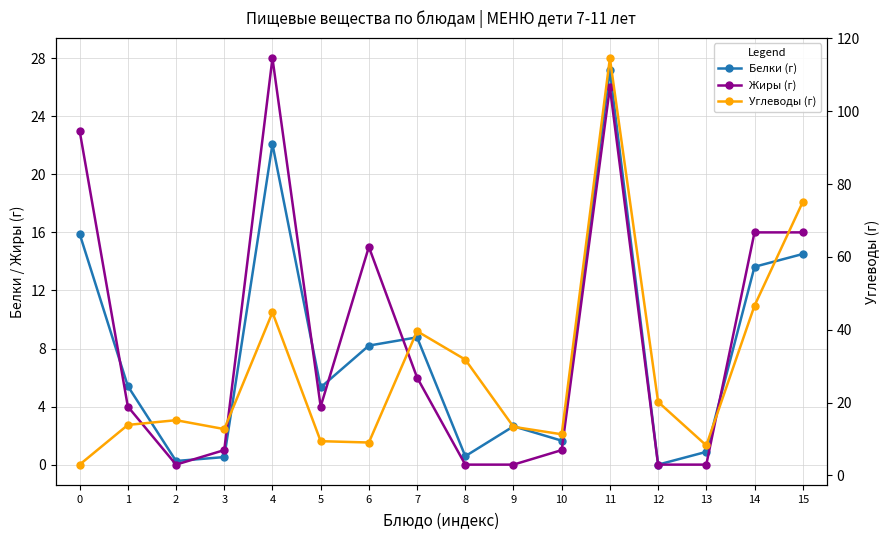

Reading right to left, list all the values displayed in this chart.

Белки (г): 14.5	13.6	0.9	0.0	27.2	1.6	2.6	0.6	8.8	8.2	5.3	22.1	0.5	0.2	5.4	15.9
Жиры (г): 16.0	16.0	0.0	0.0	26.0	1.0	0.0	0.0	6.0	15.0	4.0	28.0	1.0	0.0	4.0	23.0
Углеводы (г): 75.1	46.6	8.2	20.2	114.6	11.3	13.4	31.8	39.6	9.1	9.4	44.8	12.7	15.2	13.9	3.0